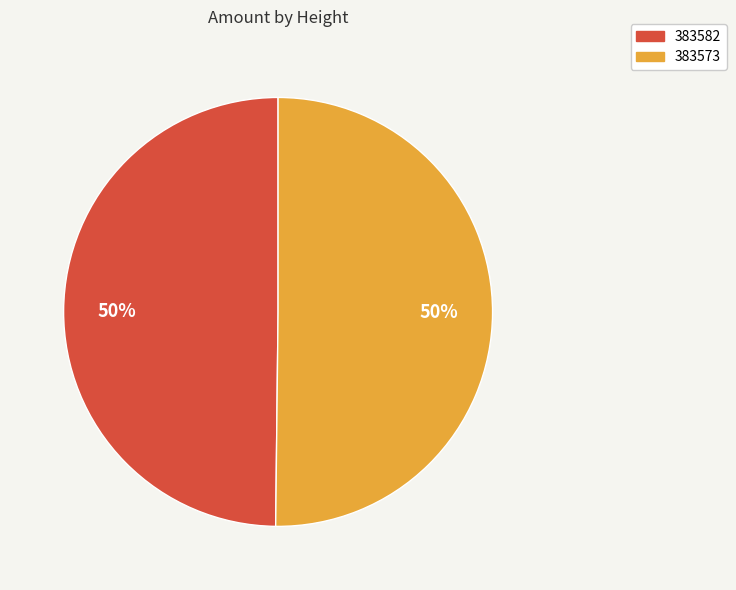

Approximately how many times larger is the value at 383582 compared to 383573?

1.0